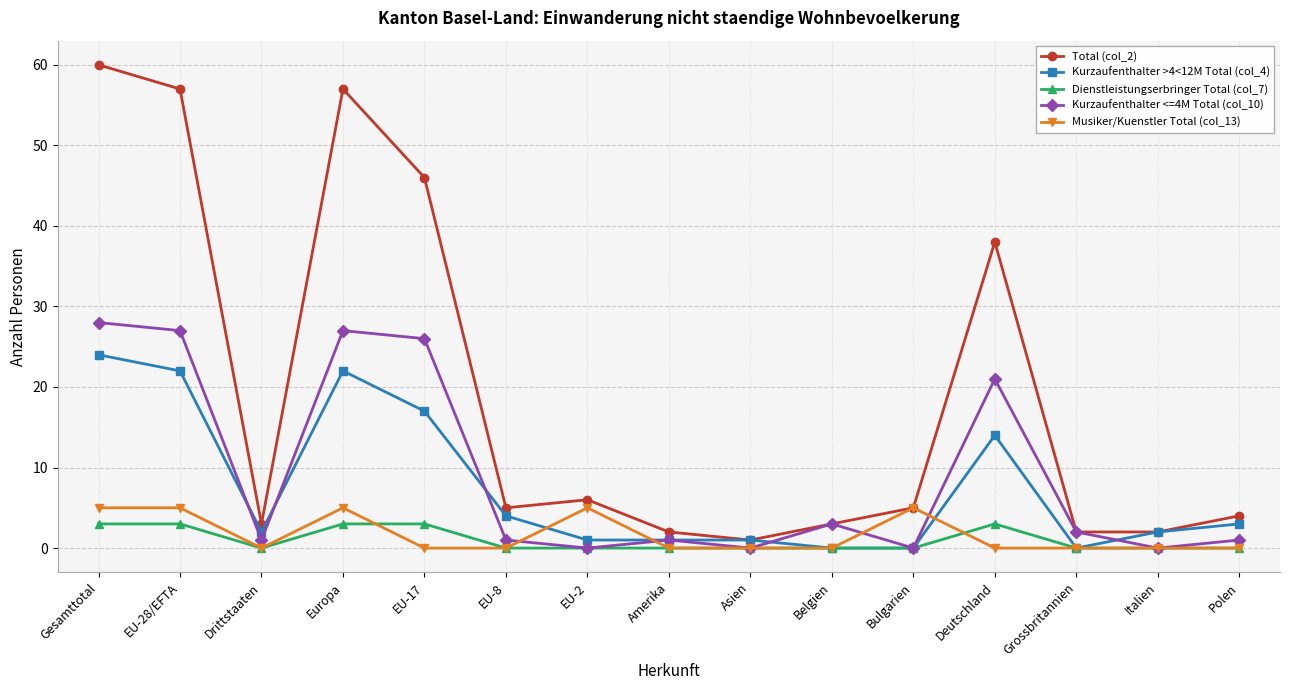

How many lines are shown in the chart?

5